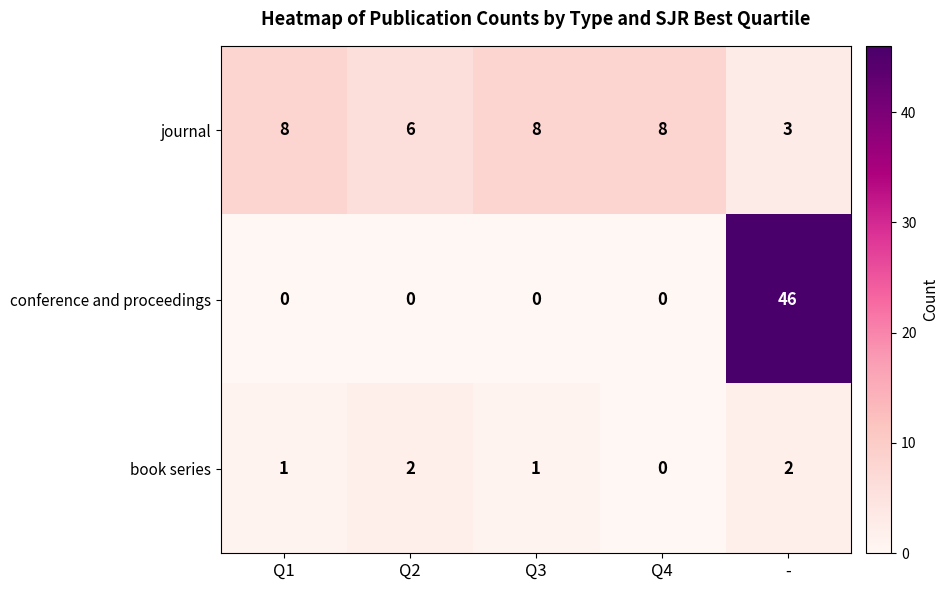

Rank the series by their average value, from lowest to highest.

book series, journal, conference and proceedings